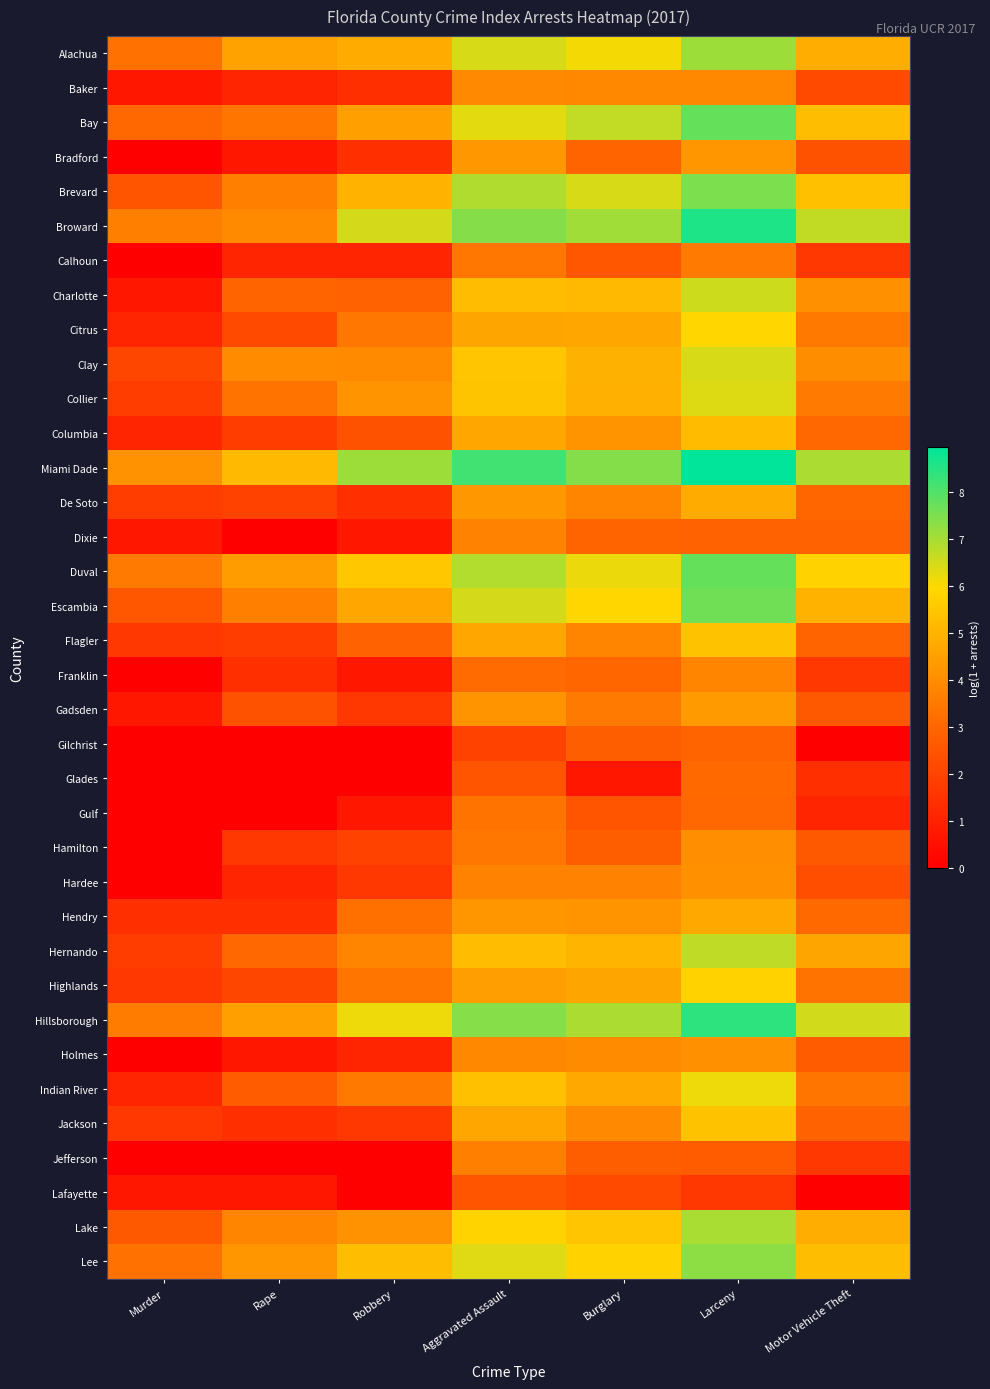

Reading right to left, transcribe all the data shown in this chart.

Alachua: Motor Vehicle Theft=4.8	Larceny=7.1	Burglary=6.1	Aggravated Assault=6.4	Robbery=4.8	Rape=4.6	Murder=3.3
Baker: Motor Vehicle Theft=2.2	Larceny=3.9	Burglary=3.9	Aggravated Assault=3.9	Robbery=1.4	Rape=1.1	Murder=0.7
Bay: Motor Vehicle Theft=5.2	Larceny=7.8	Burglary=6.7	Aggravated Assault=6.3	Robbery=4.5	Rape=3.4	Murder=3.0
Bradford: Motor Vehicle Theft=2.4	Larceny=4.2	Burglary=2.9	Aggravated Assault=4.3	Robbery=1.4	Rape=0.7	Murder=0.0
Brevard: Motor Vehicle Theft=5.3	Larceny=7.5	Burglary=6.4	Aggravated Assault=6.9	Robbery=5.0	Rape=3.7	Murder=2.5
Broward: Motor Vehicle Theft=6.7	Larceny=8.6	Burglary=7.1	Aggravated Assault=7.4	Robbery=6.5	Rape=4.0	Murder=3.6
Calhoun: Motor Vehicle Theft=1.6	Larceny=3.5	Burglary=2.6	Aggravated Assault=3.4	Robbery=1.1	Rape=1.1	Murder=0.0
Charlotte: Motor Vehicle Theft=4.1	Larceny=6.6	Burglary=5.1	Aggravated Assault=5.2	Robbery=2.9	Rape=2.9	Murder=0.7
Citrus: Motor Vehicle Theft=3.5	Larceny=5.9	Burglary=4.7	Aggravated Assault=4.6	Robbery=3.4	Rape=2.2	Murder=1.1
Clay: Motor Vehicle Theft=4.0	Larceny=6.4	Burglary=5.0	Aggravated Assault=5.5	Robbery=3.9	Rape=4.0	Murder=2.1
Collier: Motor Vehicle Theft=3.5	Larceny=6.4	Burglary=4.9	Aggravated Assault=5.4	Robbery=4.2	Rape=3.4	Murder=1.8
Columbia: Motor Vehicle Theft=3.0	Larceny=5.2	Burglary=4.2	Aggravated Assault=4.7	Robbery=2.4	Rape=1.8	Murder=1.1
Miami Dade: Motor Vehicle Theft=7.0	Larceny=9.0	Burglary=7.4	Aggravated Assault=8.2	Robbery=7.1	Rape=5.2	Murder=4.1
De Soto: Motor Vehicle Theft=3.0	Larceny=4.8	Burglary=3.8	Aggravated Assault=4.3	Robbery=1.4	Rape=1.9	Murder=1.8
Dixie: Motor Vehicle Theft=2.9	Larceny=2.9	Burglary=2.9	Aggravated Assault=3.7	Robbery=0.7	Rape=0.0	Murder=0.7
Duval: Motor Vehicle Theft=5.8	Larceny=7.8	Burglary=6.2	Aggravated Assault=6.9	Robbery=5.5	Rape=4.4	Murder=3.5
Escambia: Motor Vehicle Theft=5.0	Larceny=7.6	Burglary=5.9	Aggravated Assault=6.5	Robbery=4.7	Rape=3.7	Murder=2.6
Flagler: Motor Vehicle Theft=2.9	Larceny=5.4	Burglary=3.8	Aggravated Assault=4.7	Robbery=2.9	Rape=1.8	Murder=1.6
Franklin: Motor Vehicle Theft=1.6	Larceny=3.8	Burglary=3.0	Aggravated Assault=3.1	Robbery=0.7	Rape=1.4	Murder=0.0
Gadsden: Motor Vehicle Theft=2.6	Larceny=4.3	Burglary=3.5	Aggravated Assault=4.2	Robbery=1.6	Rape=2.4	Murder=0.7
Gilchrist: Motor Vehicle Theft=0.0	Larceny=2.9	Burglary=2.8	Aggravated Assault=1.9	Robbery=0.0	Rape=0.0	Murder=0.0
Glades: Motor Vehicle Theft=1.4	Larceny=3.1	Burglary=0.7	Aggravated Assault=2.5	Robbery=0.0	Rape=0.0	Murder=0.0
Gulf: Motor Vehicle Theft=1.1	Larceny=3.0	Burglary=2.5	Aggravated Assault=3.3	Robbery=0.7	Rape=0.0	Murder=0.0
Hamilton: Motor Vehicle Theft=2.6	Larceny=4.0	Burglary=2.8	Aggravated Assault=3.4	Robbery=1.9	Rape=1.6	Murder=0.0
Hardee: Motor Vehicle Theft=2.3	Larceny=4.1	Burglary=3.7	Aggravated Assault=3.7	Robbery=1.6	Rape=1.1	Murder=0.0
Hendry: Motor Vehicle Theft=3.1	Larceny=4.7	Burglary=4.2	Aggravated Assault=4.2	Robbery=3.3	Rape=1.4	Murder=1.4
Hernando: Motor Vehicle Theft=4.6	Larceny=6.7	Burglary=5.0	Aggravated Assault=5.2	Robbery=3.8	Rape=3.0	Murder=1.8
Highlands: Motor Vehicle Theft=3.3	Larceny=5.8	Burglary=4.6	Aggravated Assault=4.5	Robbery=3.4	Rape=2.1	Murder=1.6
Hillsborough: Motor Vehicle Theft=6.5	Larceny=8.4	Burglary=6.9	Aggravated Assault=7.4	Robbery=6.2	Rape=4.5	Murder=3.6
Holmes: Motor Vehicle Theft=2.7	Larceny=4.1	Burglary=4.0	Aggravated Assault=3.9	Robbery=1.1	Rape=0.7	Murder=0.0
Indian River: Motor Vehicle Theft=3.4	Larceny=6.2	Burglary=4.7	Aggravated Assault=5.3	Robbery=3.5	Rape=2.7	Murder=1.1
Jackson: Motor Vehicle Theft=2.9	Larceny=5.4	Burglary=3.9	Aggravated Assault=4.7	Robbery=1.6	Rape=1.4	Murder=1.6
Jefferson: Motor Vehicle Theft=1.6	Larceny=2.7	Burglary=2.8	Aggravated Assault=3.6	Robbery=0.0	Rape=0.0	Murder=0.0
Lafayette: Motor Vehicle Theft=0.0	Larceny=1.6	Burglary=2.2	Aggravated Assault=2.5	Robbery=0.0	Rape=0.7	Murder=0.7
Lake: Motor Vehicle Theft=4.8	Larceny=7.0	Burglary=5.5	Aggravated Assault=5.8	Robbery=4.1	Rape=3.8	Murder=2.6
Lee: Motor Vehicle Theft=5.2	Larceny=7.3	Burglary=5.8	Aggravated Assault=6.3	Robbery=5.3	Rape=4.2	Murder=3.3